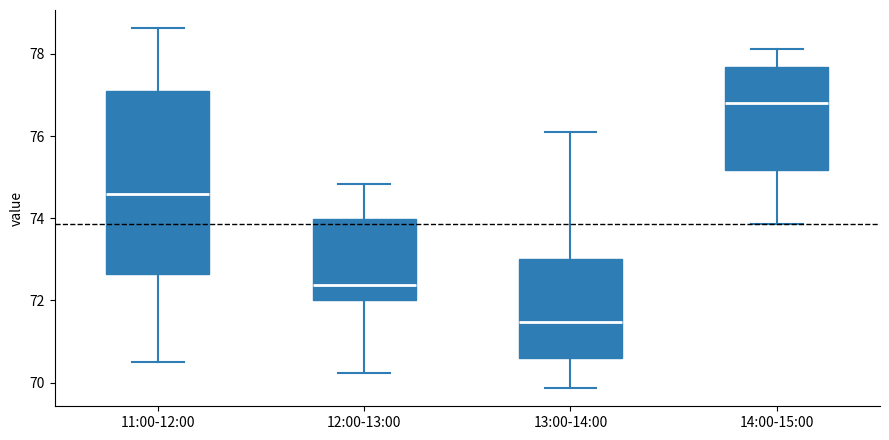

Which box's median line is the lowest?

13:00-14:00